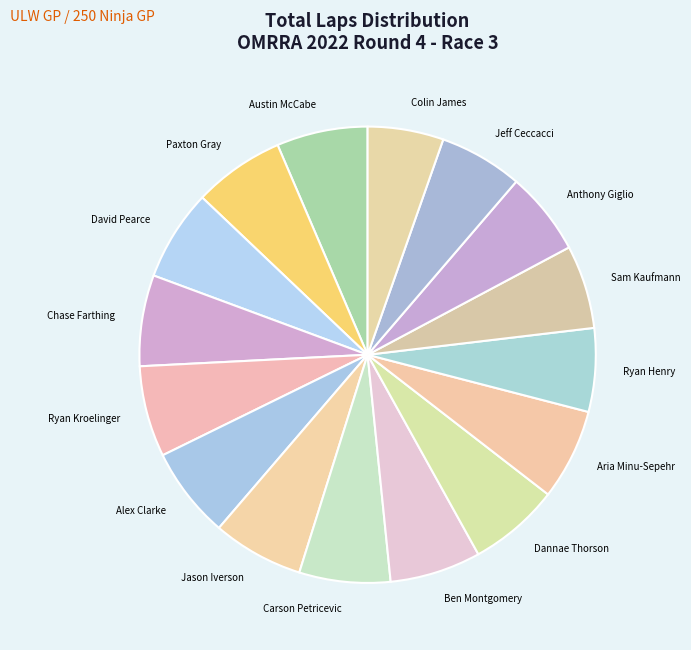

Do Aria Minu-Sepehr and Dannae Thorson together represent more than half of the pie?

No